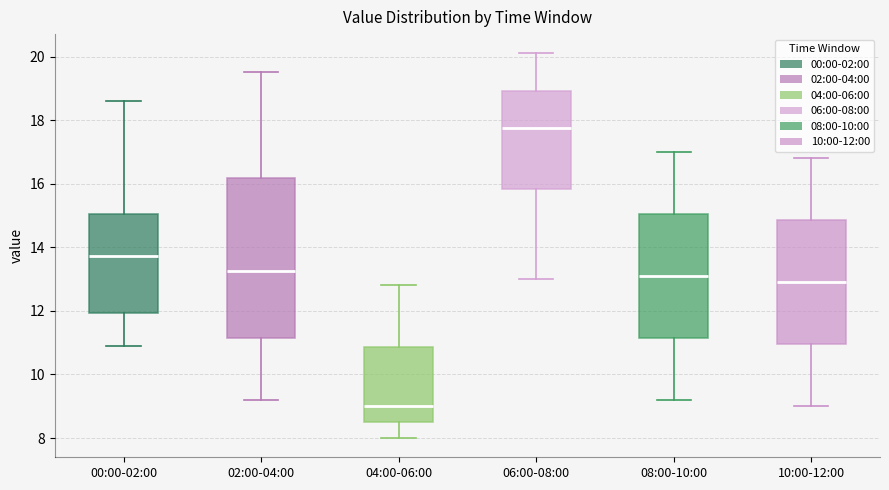

Comparing the boxes themselves (not the whiskers), which one is the tallest?

02:00-04:00